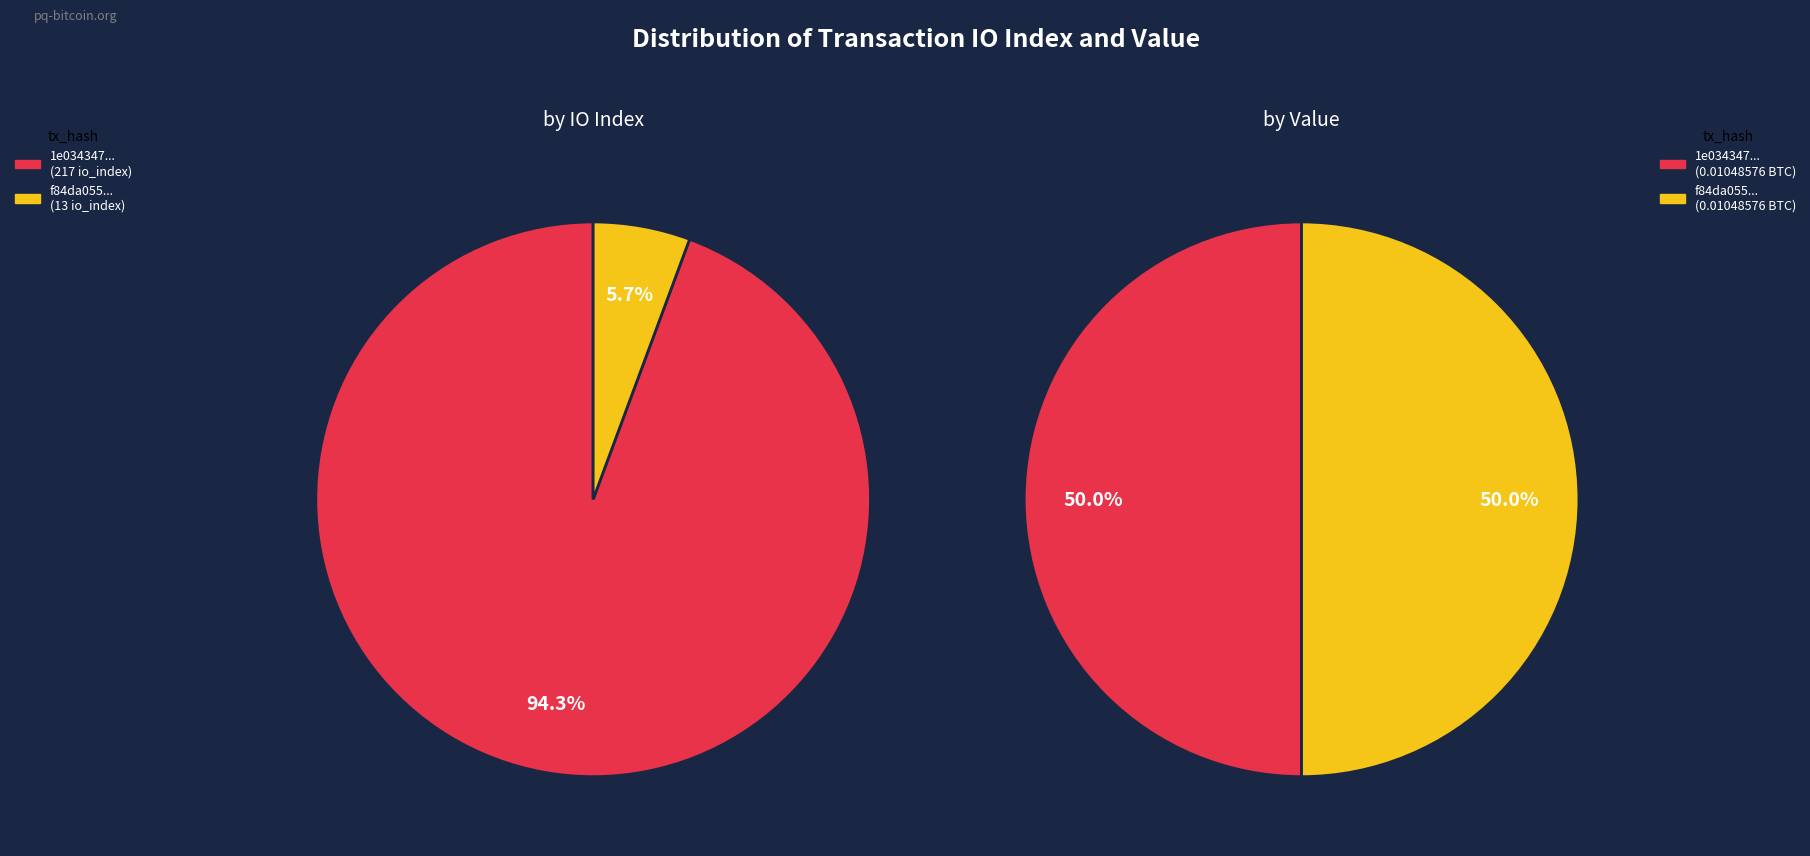

Is there a majority slice in this chart?

Yes